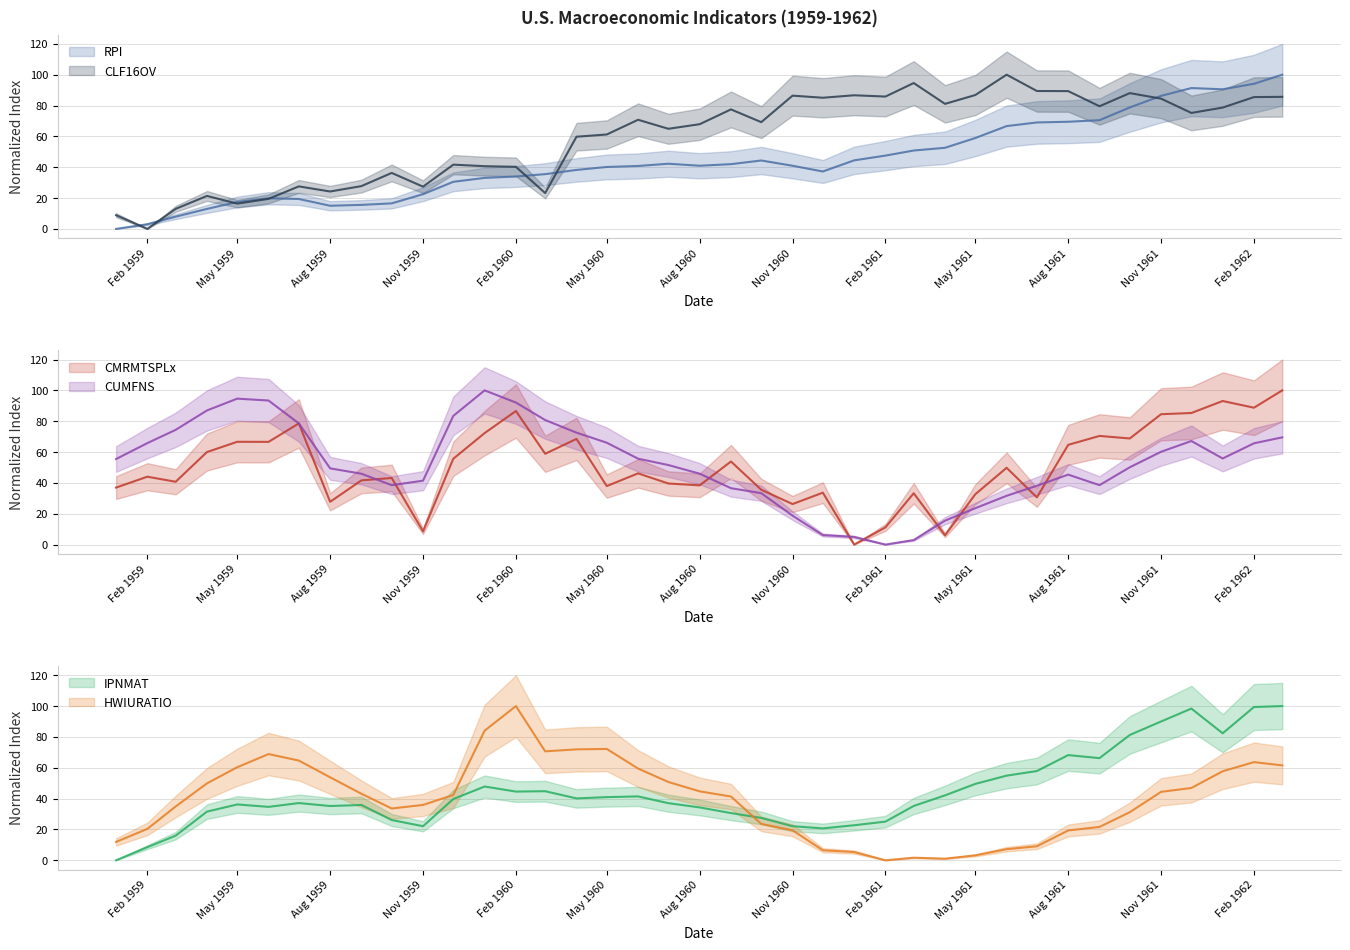

How many values in the CUMFNS series are below 51?

19